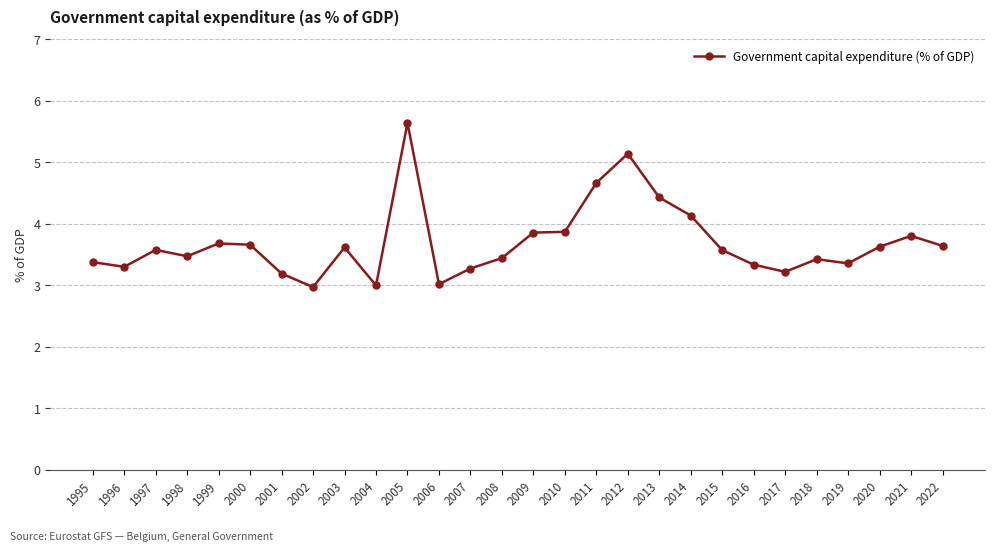

What is the change in value from 2002 to 2021?

+0.8